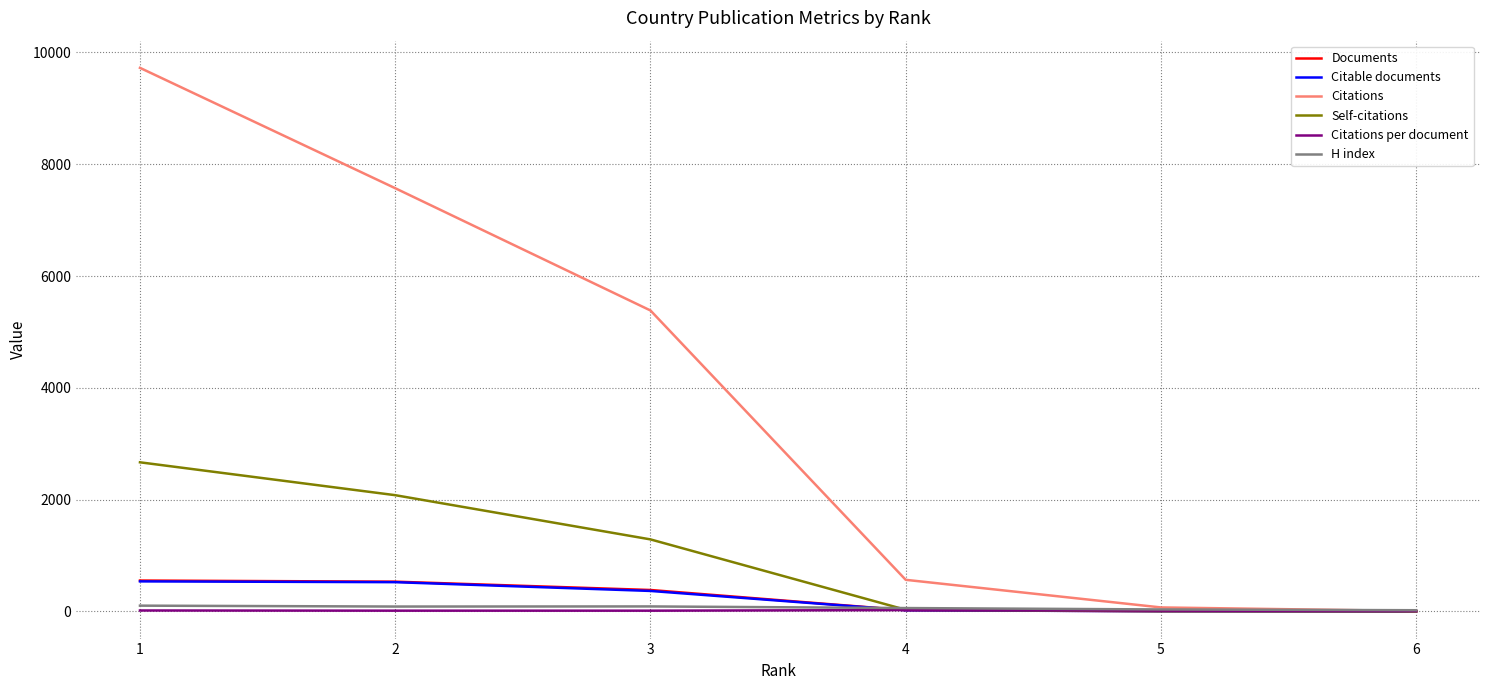

At which category is the sum across all series the highest?

1